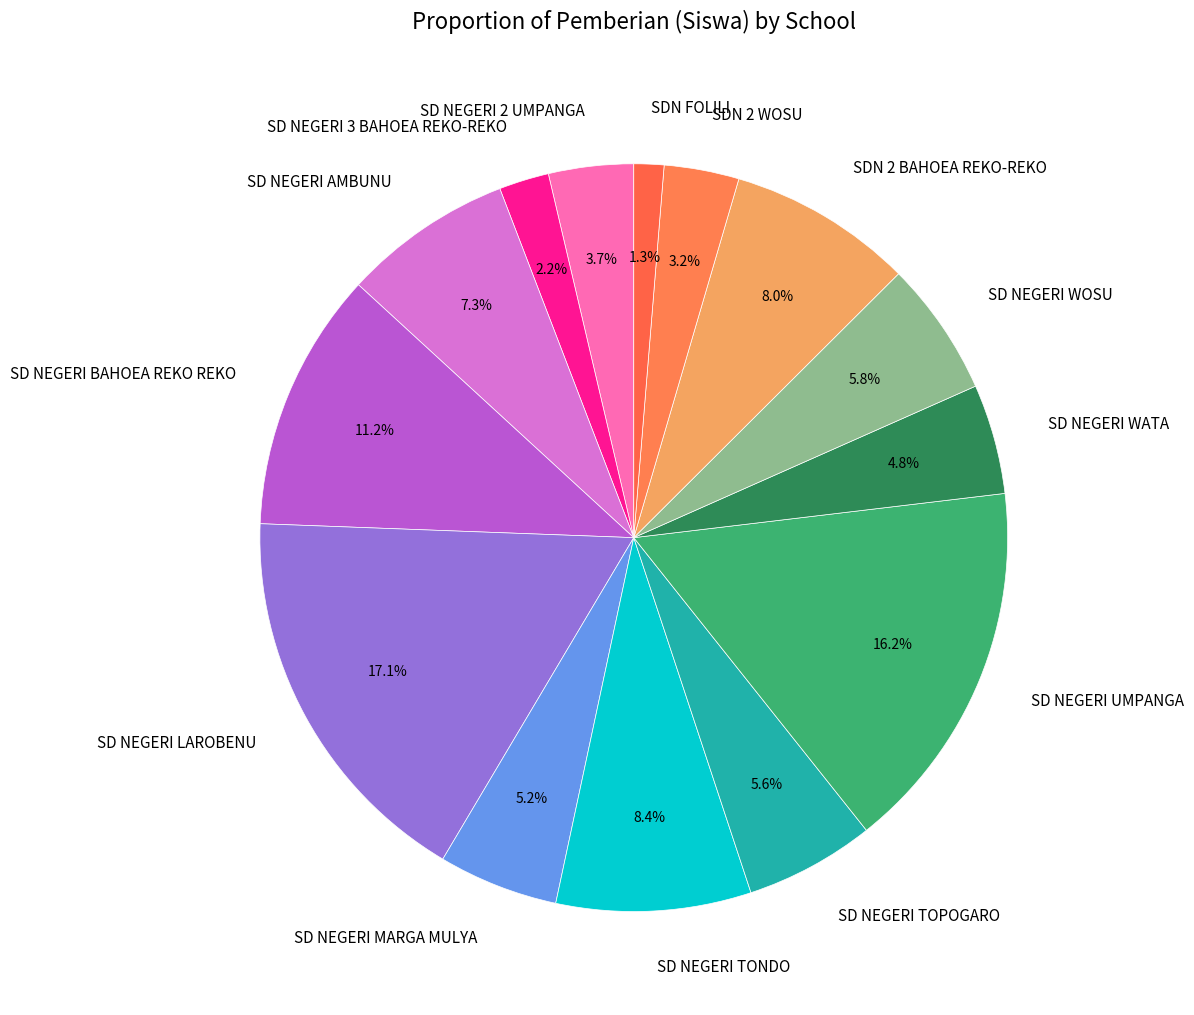

To the nearest percent, what percentage of the pie is SD NEGERI AMBUNU?

7%